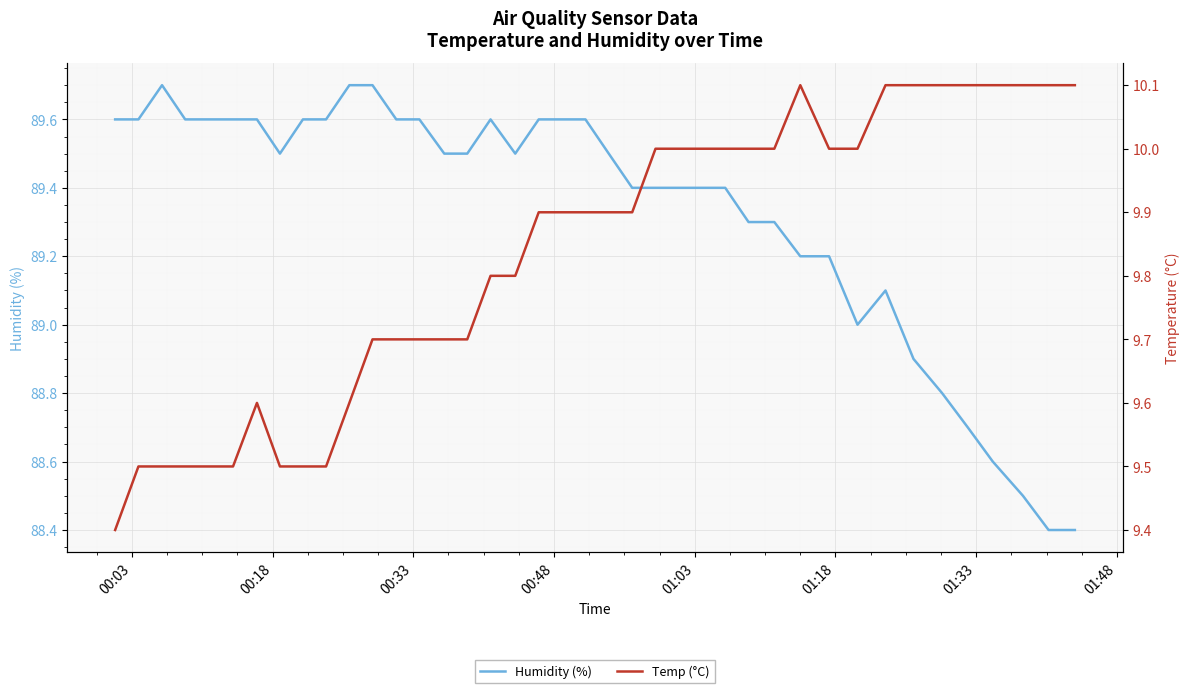

What is the highest value of the Humidity (%) series?

89.7